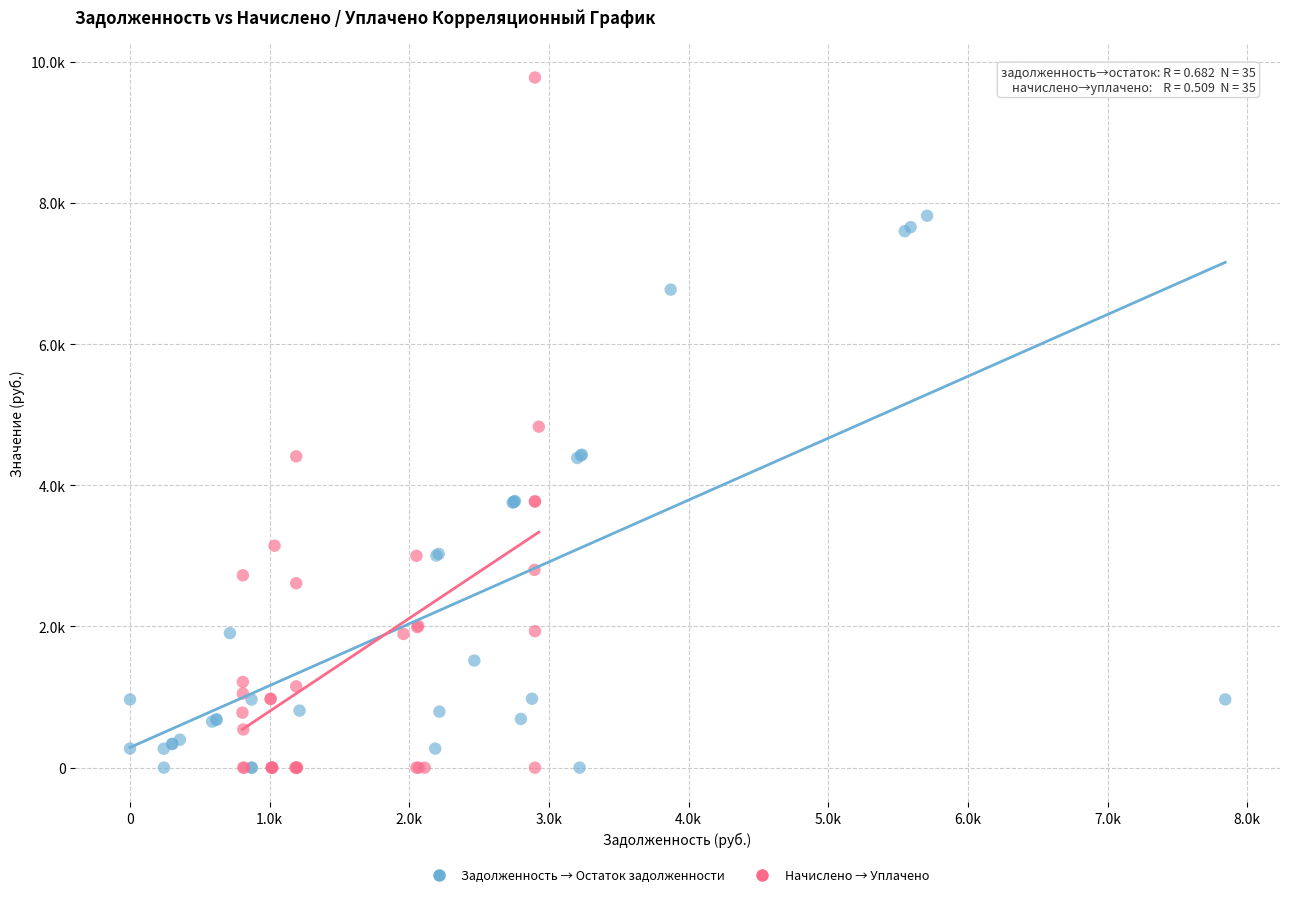

What are all the series names shown in the legend?

Задолженность → Остаток задолженности, Начислено → Уплачено